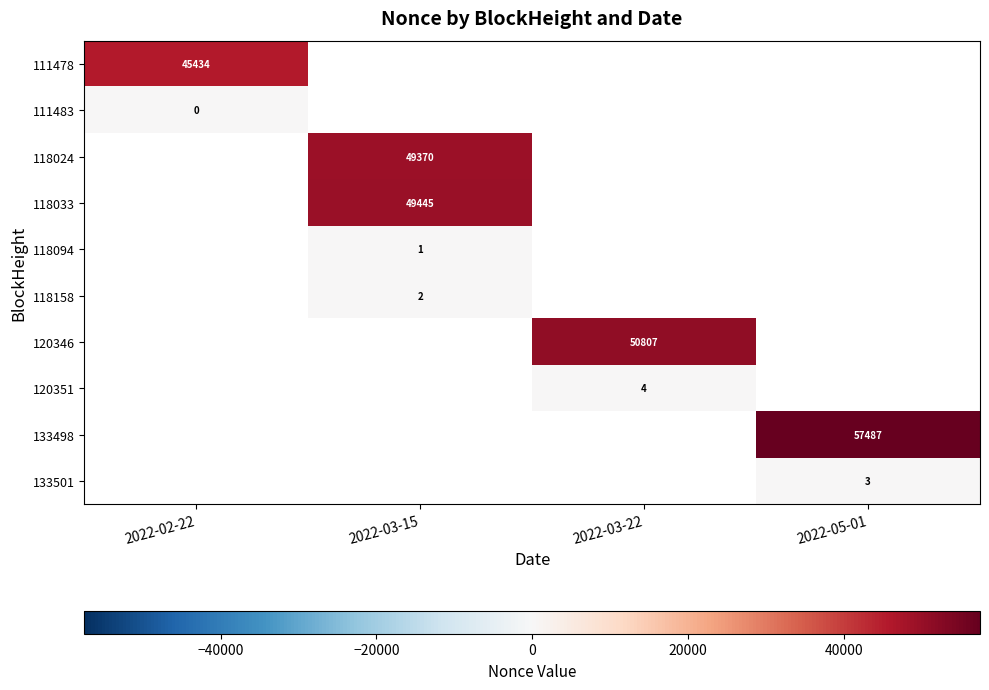

The value of 118033 at 2022-03-15 is 49445. True or false?

True